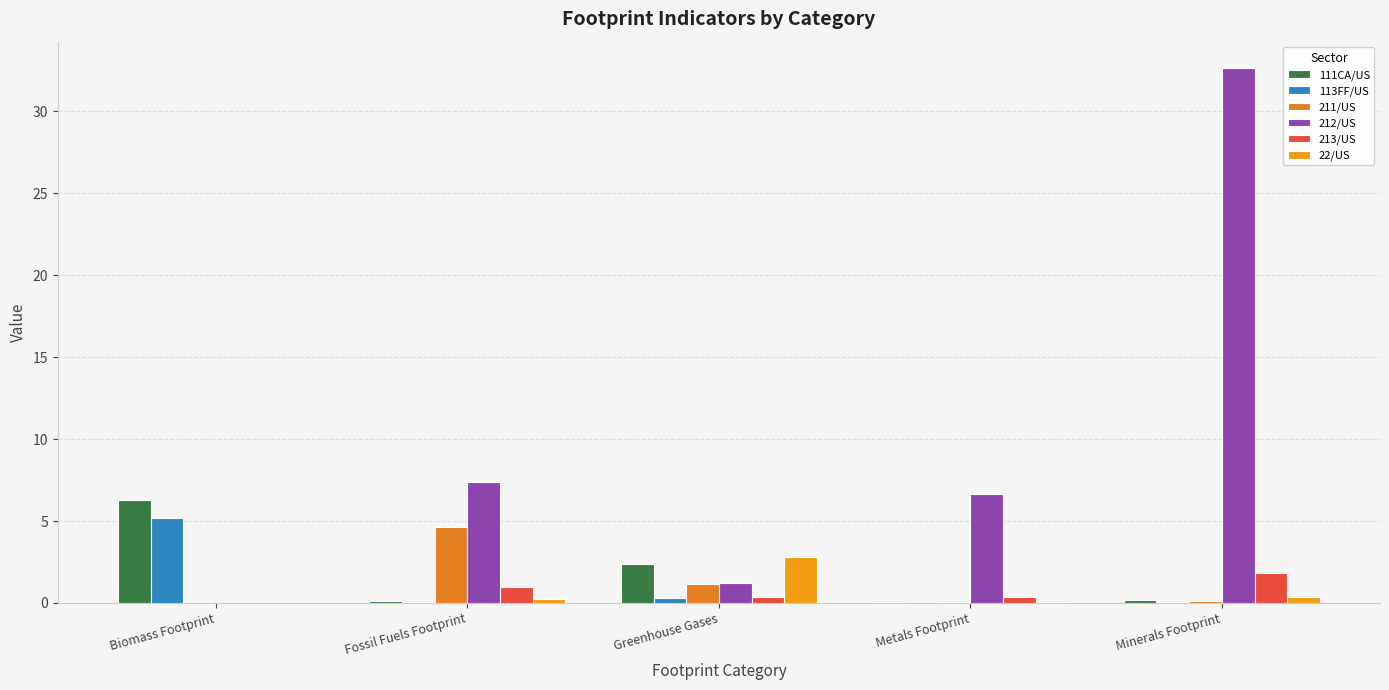

What position from the left is Minerals Footprint?

5